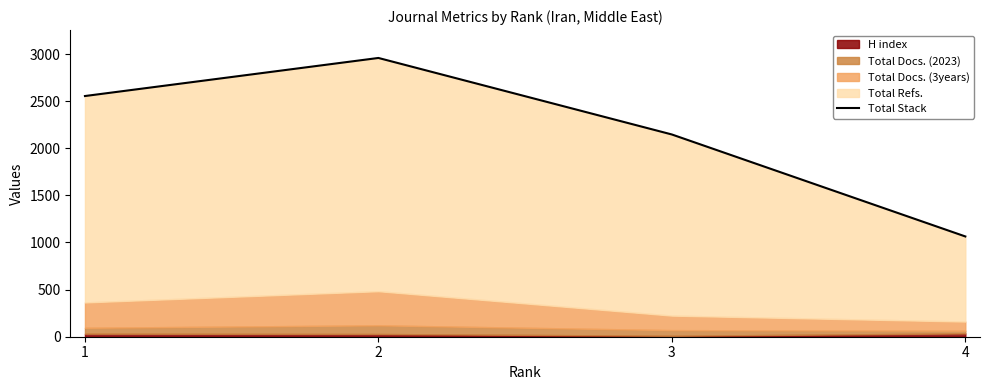

Reading left to right, what are all the values shown in this chart?

1=2554	2=2958	3=2146	4=1064